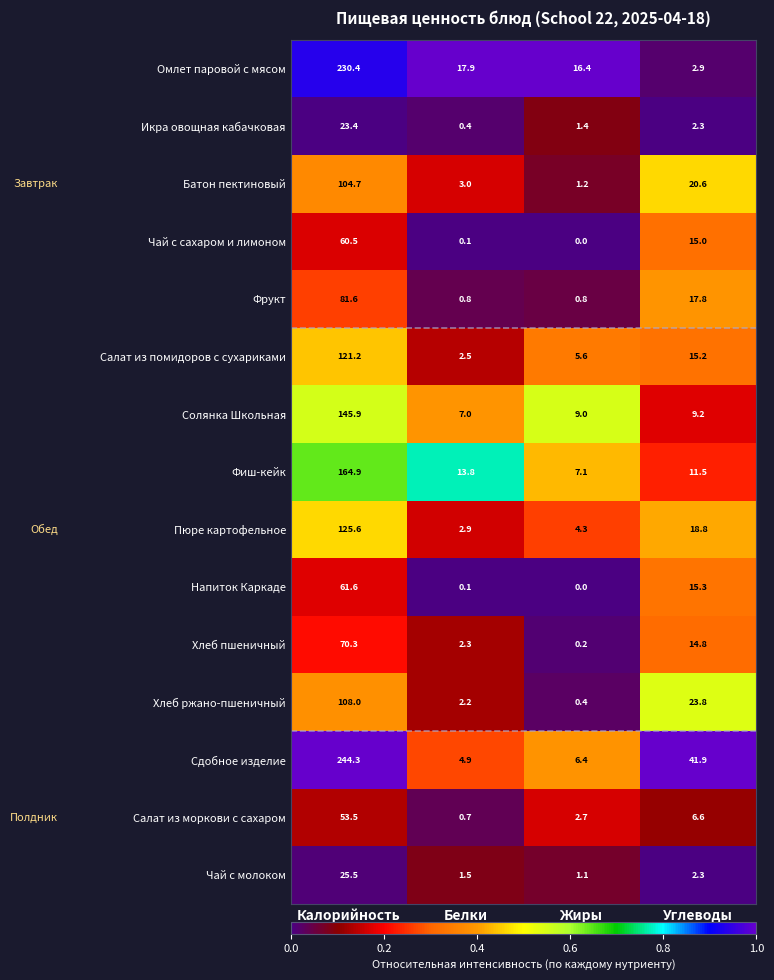

What is the minimum value for Фиш-кейк?

7.1